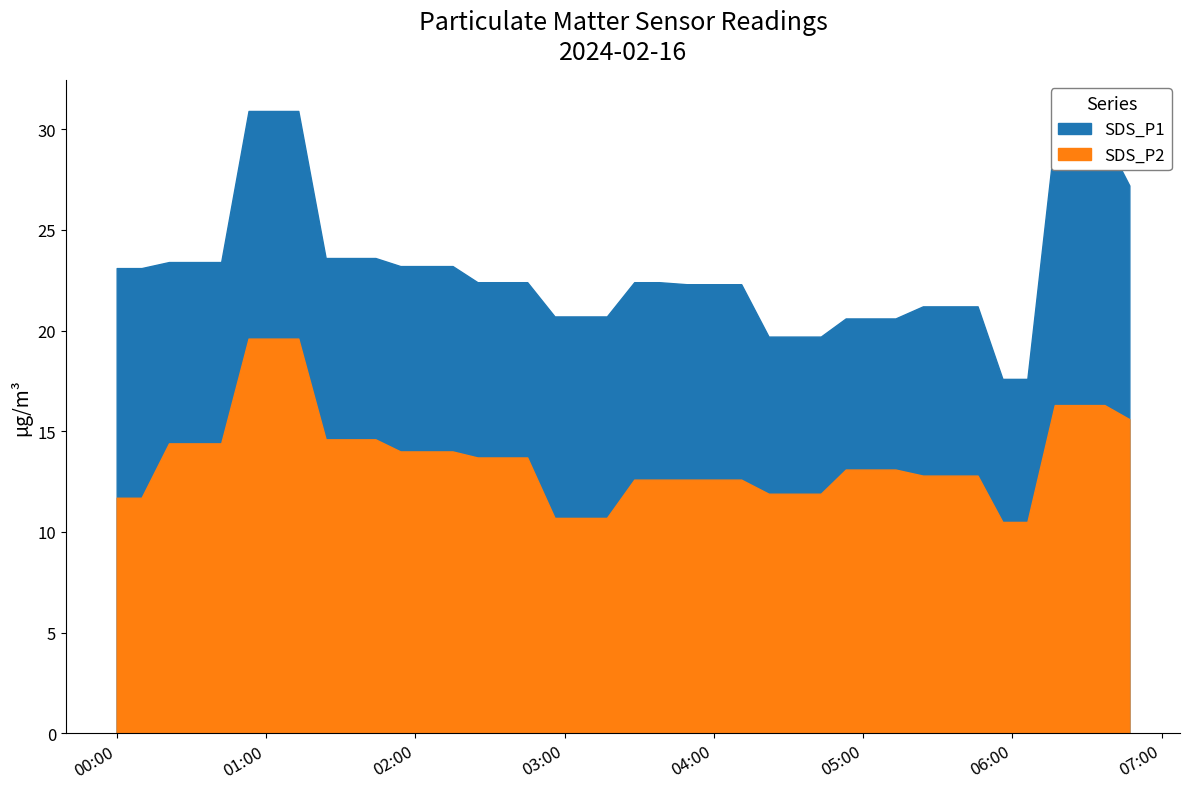

What is the minimum value for SDS_P2?

10.5